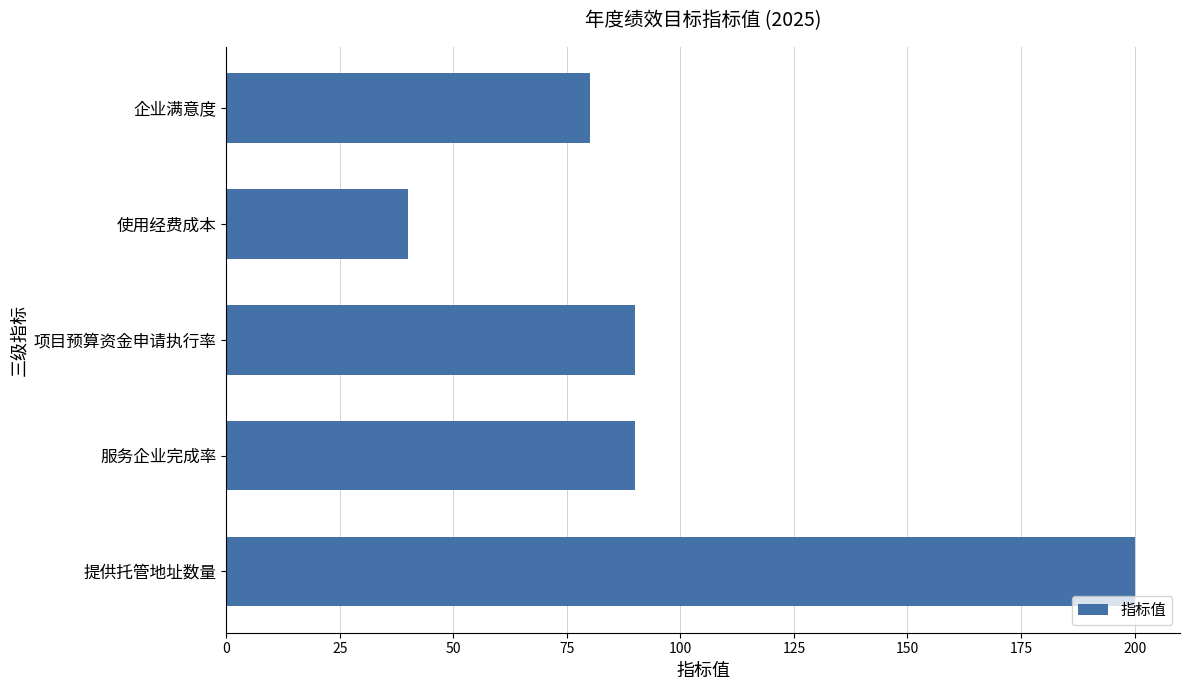

The chart shows a value of 80 at 企业满意度. True or false?

True